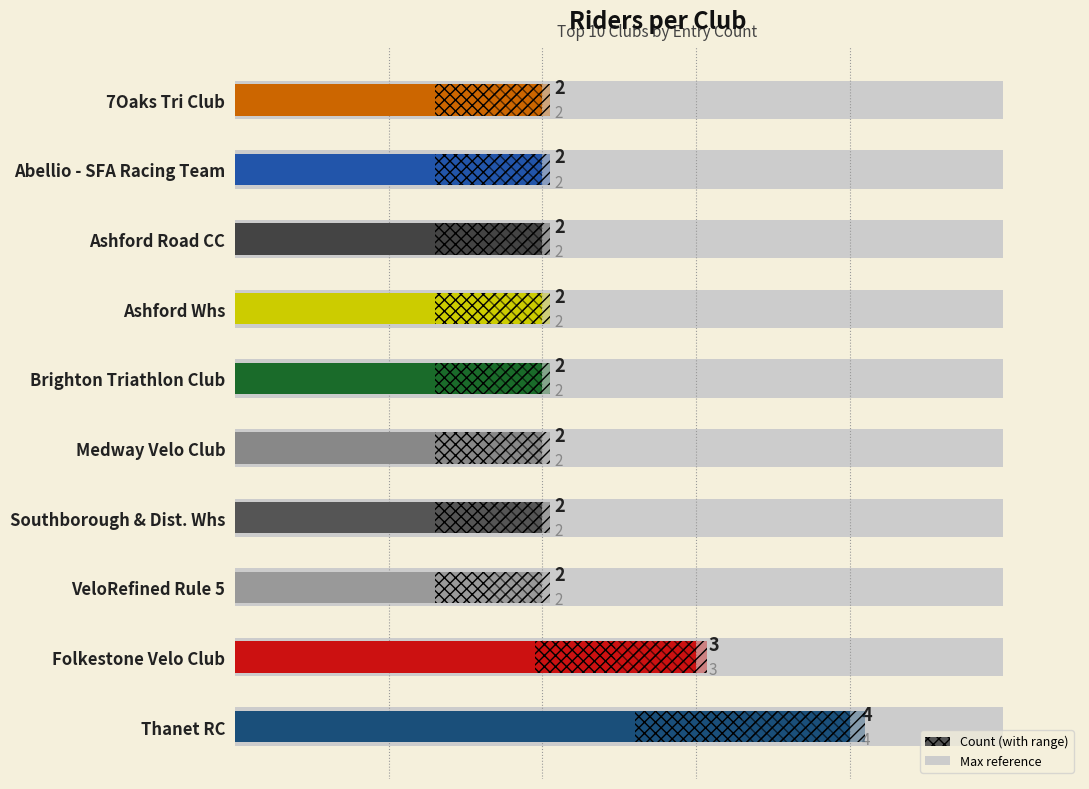

Does the chart contain stacked bars?

No